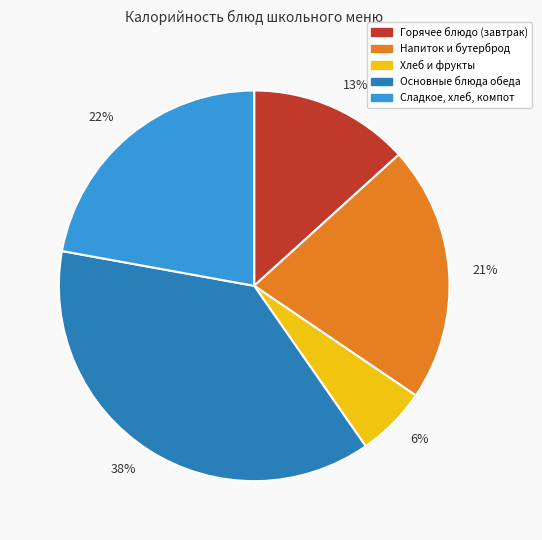

Which has a higher value, 6% or 22%?

22%